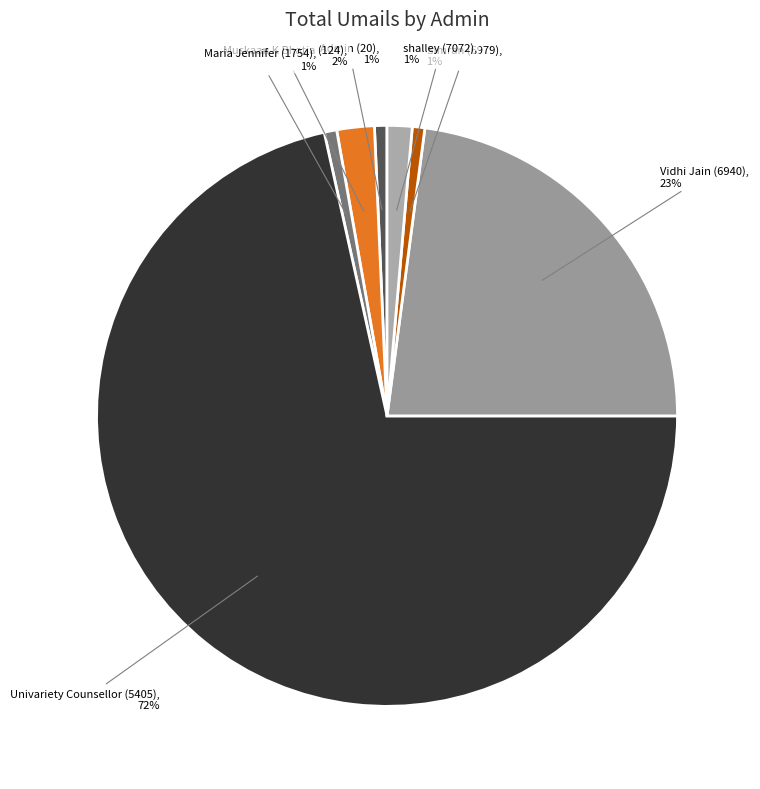

Is it true that Maria Jennifer (1754) is 1% of the pie?

True